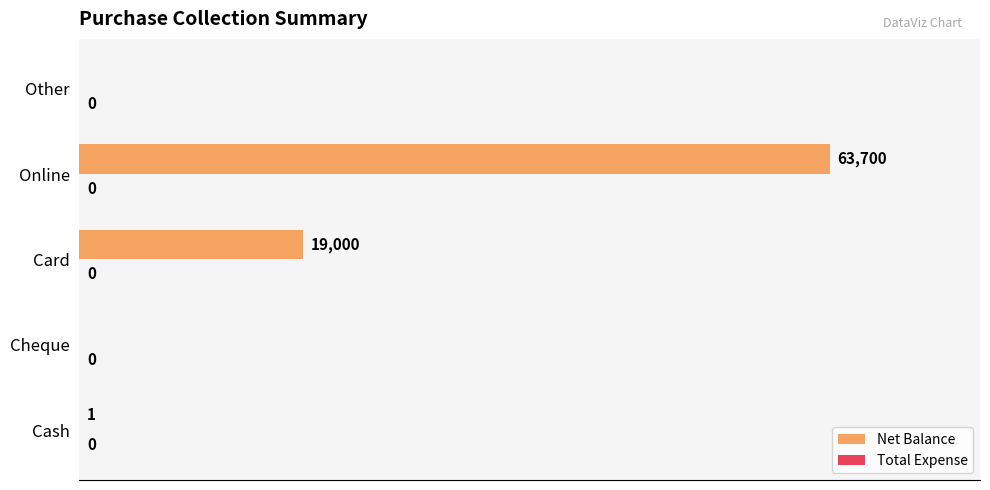

What is the change in value from Card to Other?

-19000